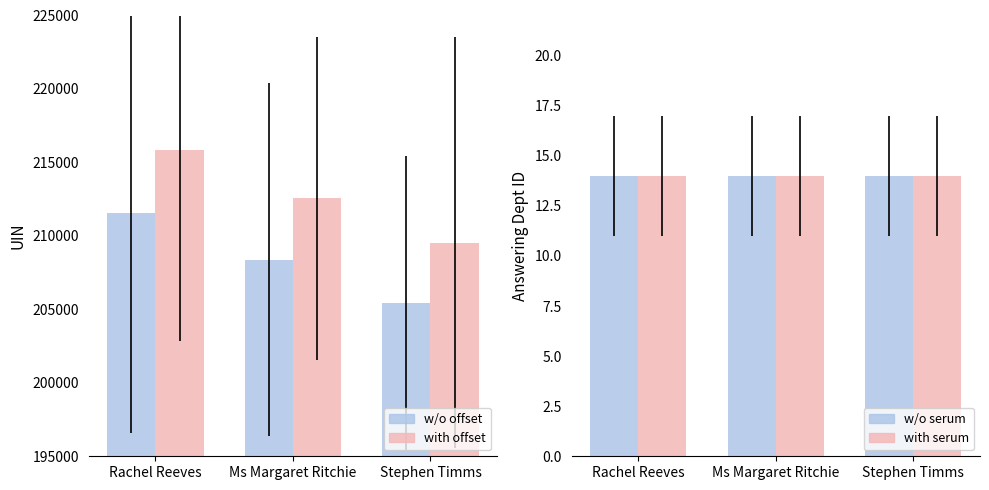

Rank the series by their maximum value, from highest to lowest.

uin (alt), uin, w/o serum, with serum